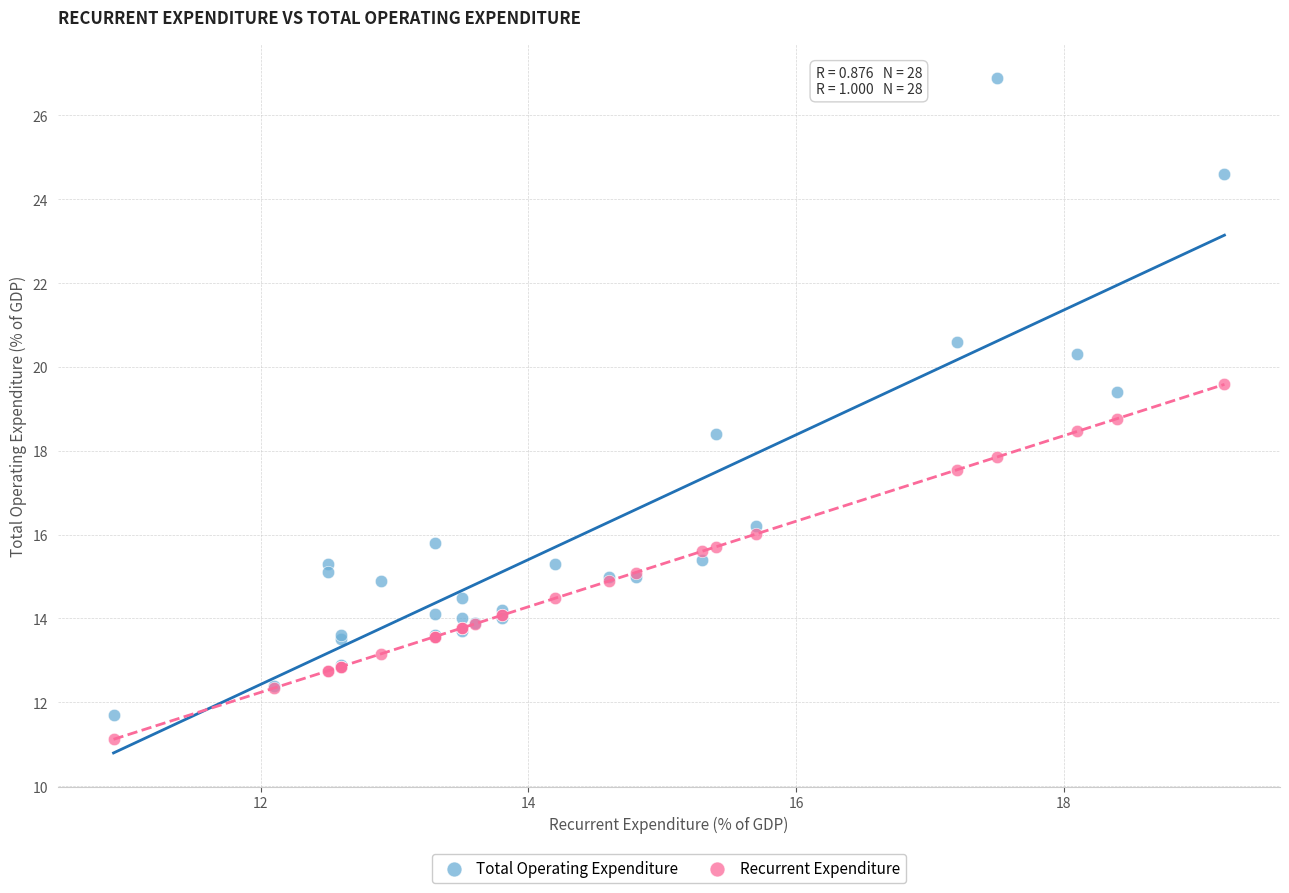

What is the X range (max minus min) for the scatter plot?

8.3